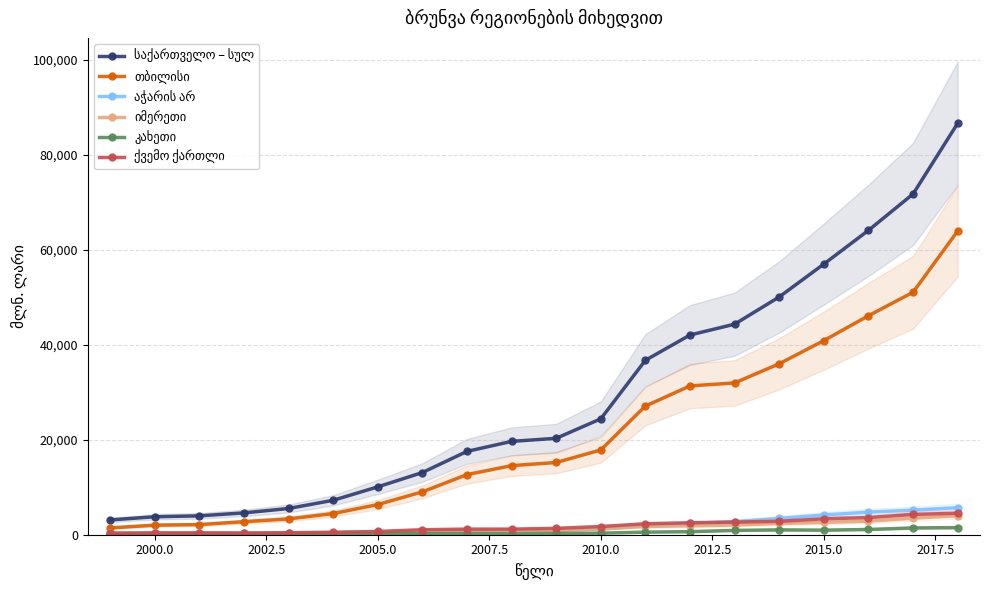

True or false: აჭარის არ and ქვემო ქართლი cross at least once.

True